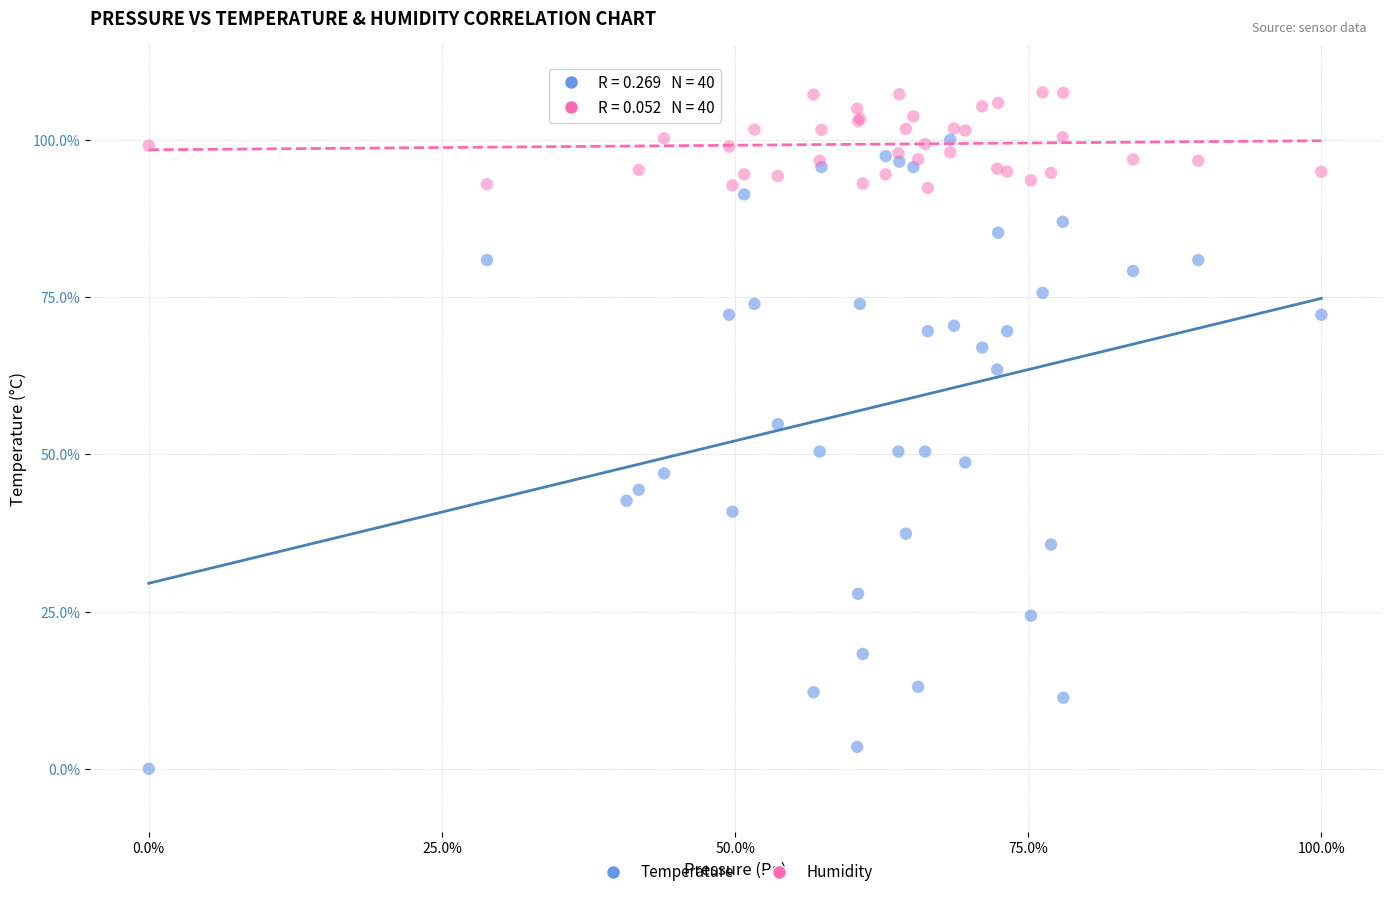

Which series contains the highest Y value?

Humidity